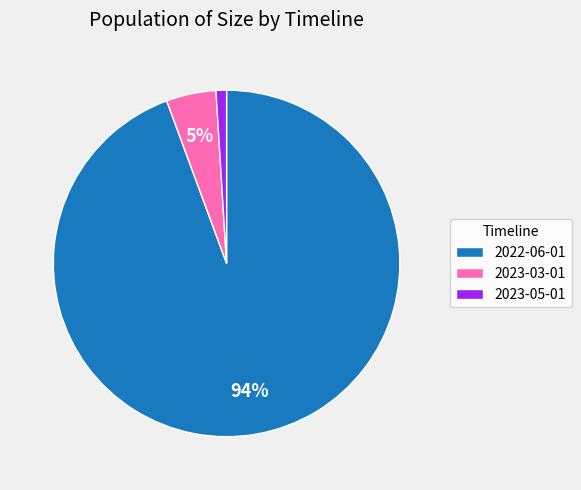

Does any single category account for the majority?

Yes